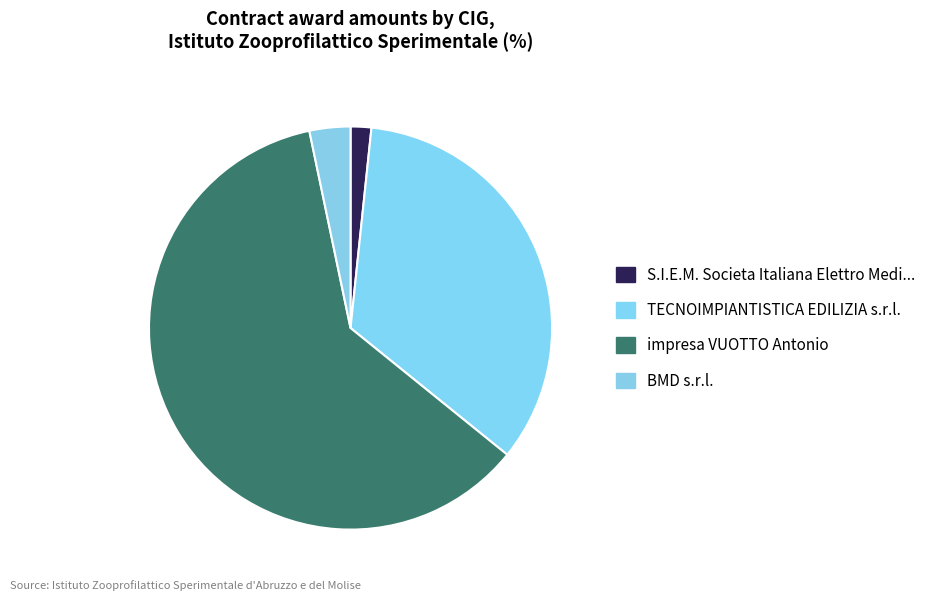

How many slices are in this pie chart?

4